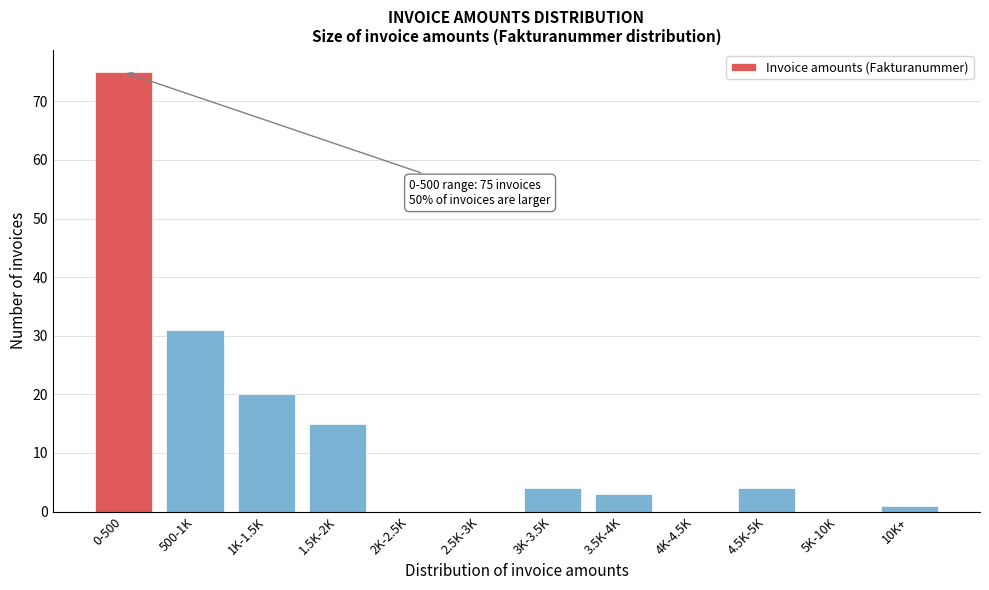

Reading left to right, extract all data points from this chart.

0-500=75	500-1K=31	1K-1.5K=20	1.5K-2K=15	2K-2.5K=0	2.5K-3K=0	3K-3.5K=4	3.5K-4K=3	4K-4.5K=0	4.5K-5K=4	5K-10K=0	10K+=1